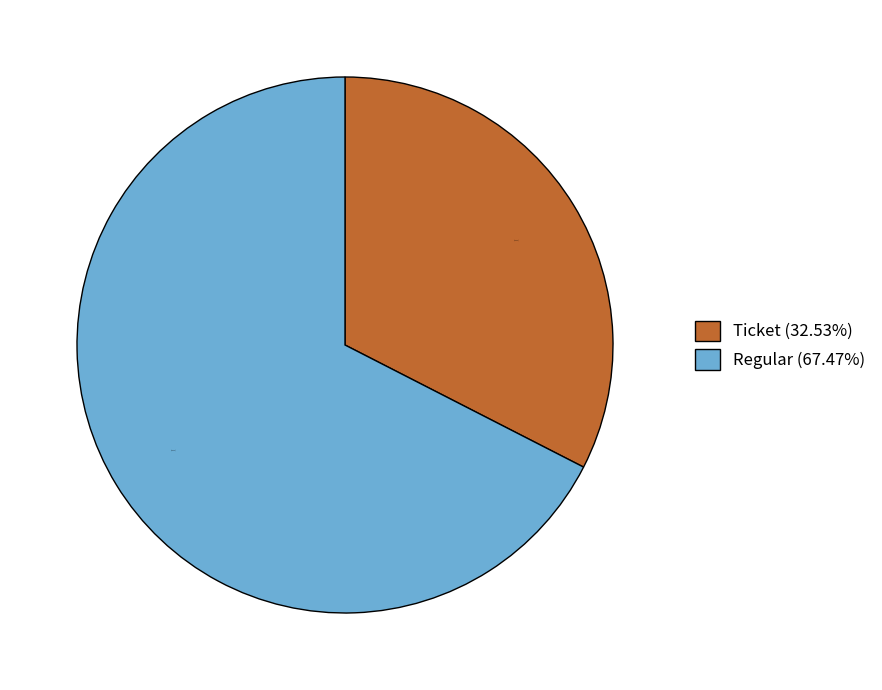

To the nearest percent, what is the average slice percentage?

50%